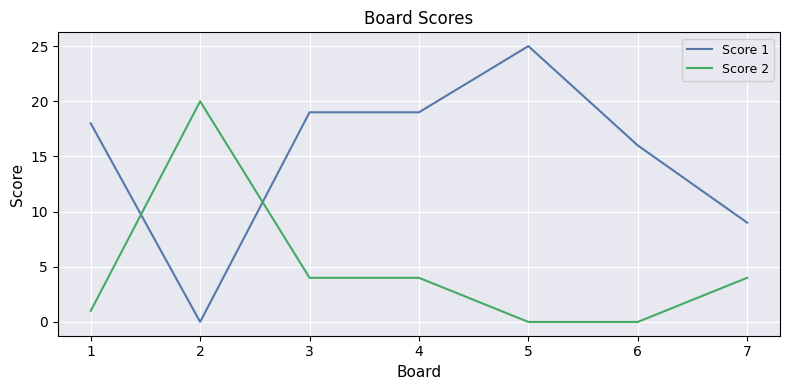

Between 1 and 2, which series saw the biggest shift?

Score 2